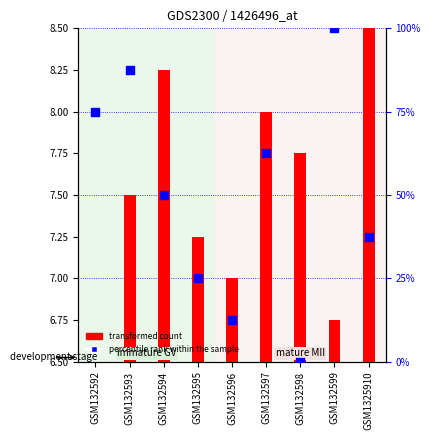

Is the value of percentile rank within the sample at GSM132593 greater than the value of transformed count at GSM132597?

Yes